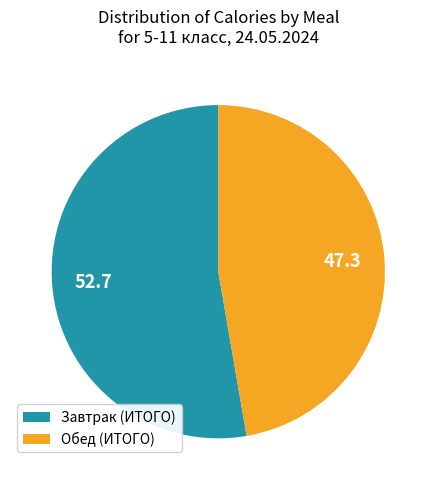

Does any single category account for the majority?

Yes